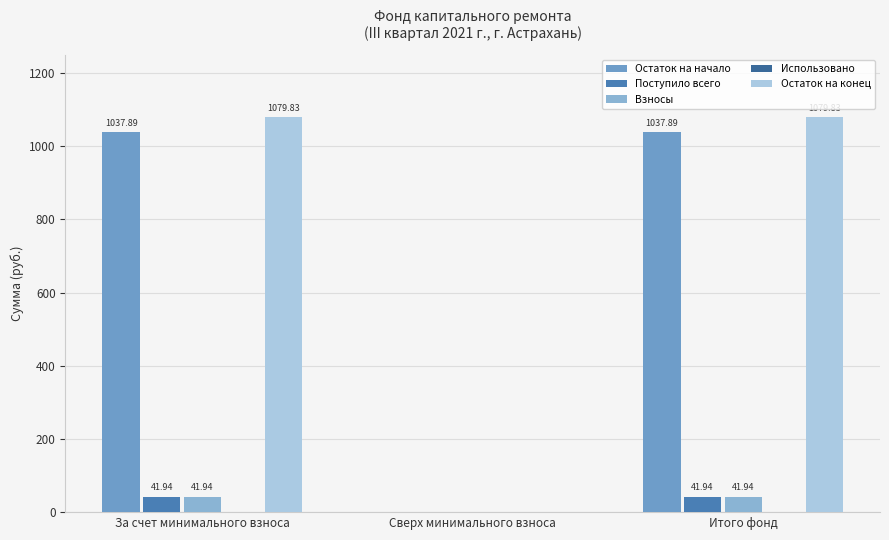

How many values in Остаток на конец are above zero?

2